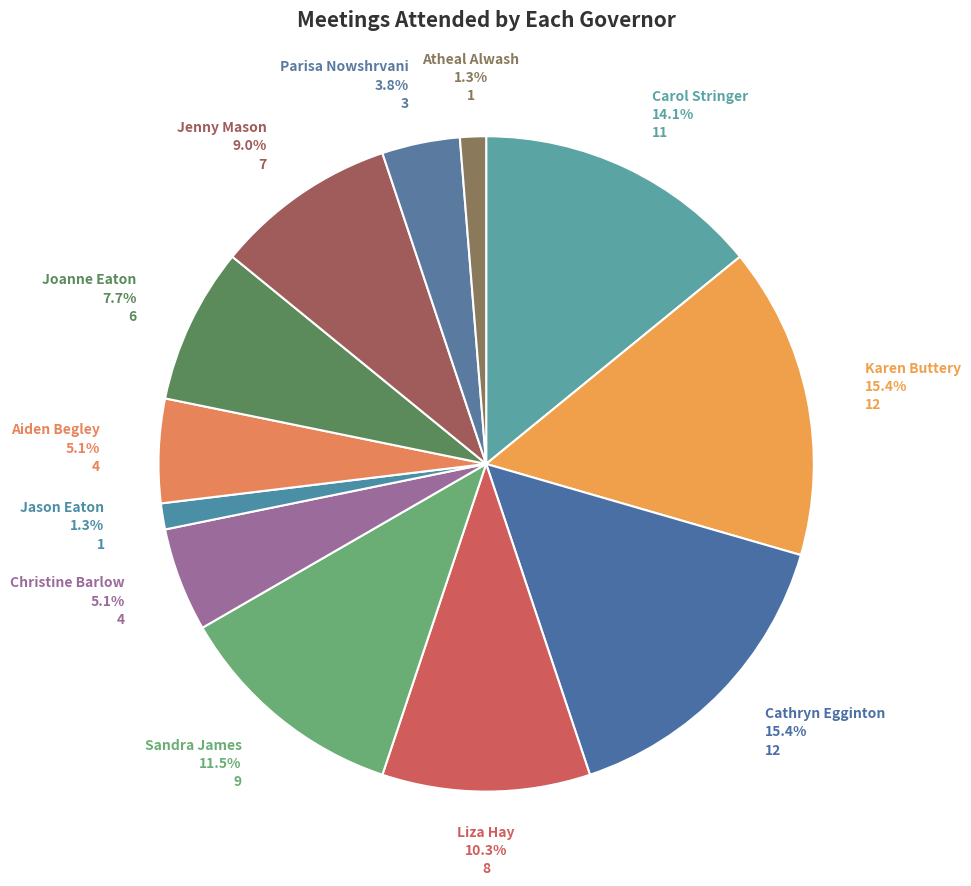

To the nearest percent, what portion does Jenny Mason represent?

9%